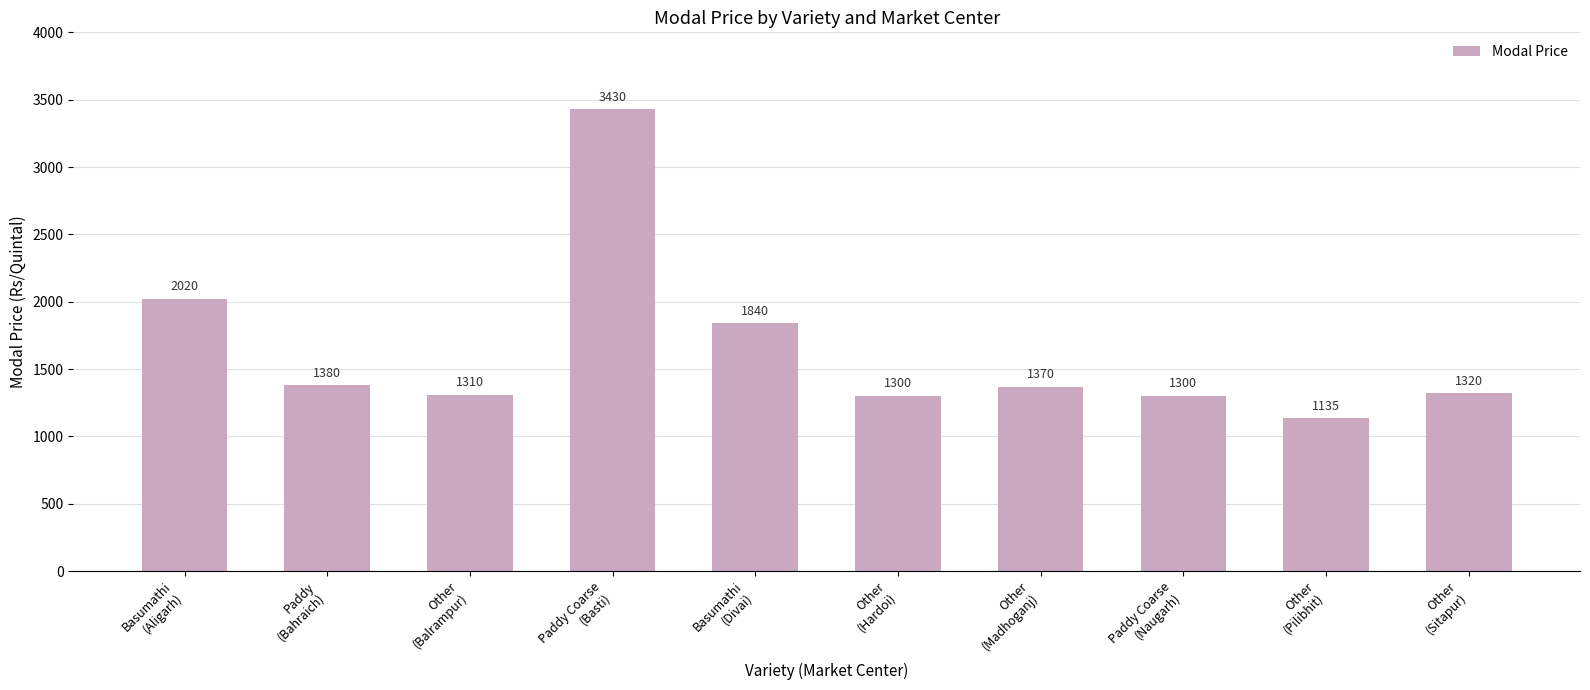

How many data points are less than 1370?

5